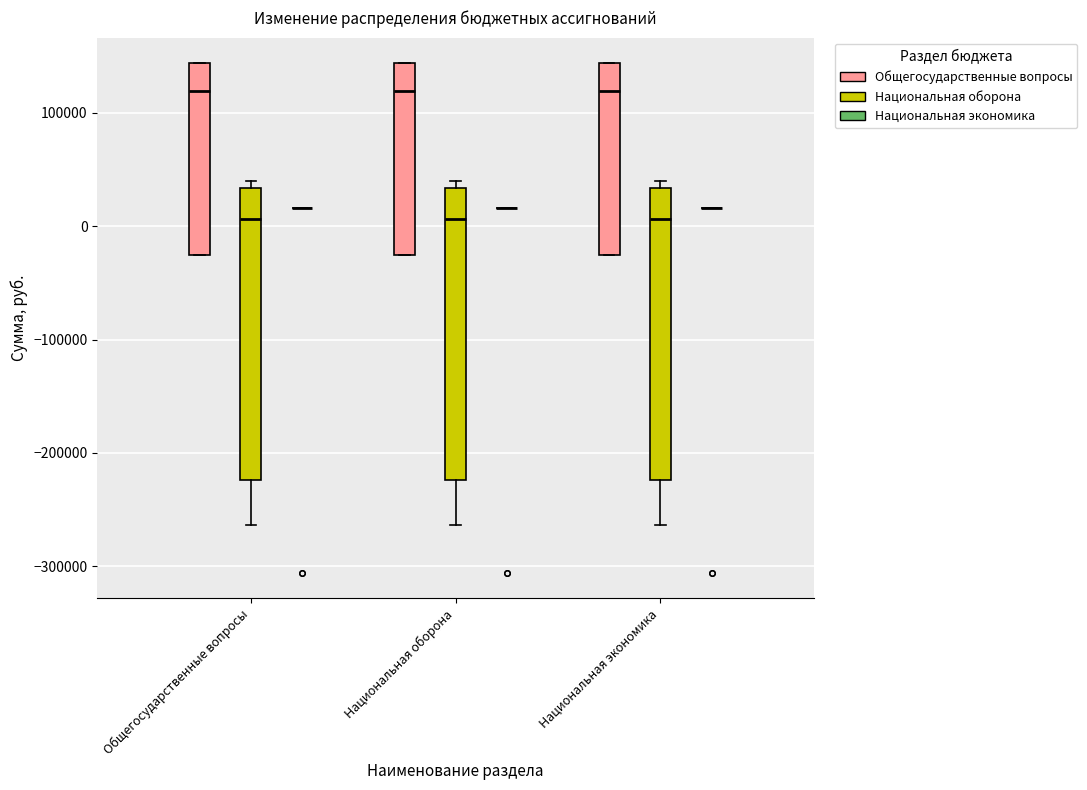

Where does the median line of the box for Национальная оборона (Национальная оборона) sit on the y-axis? The values are not printed on the chart, so give them approximately, as read against the axis.

10000